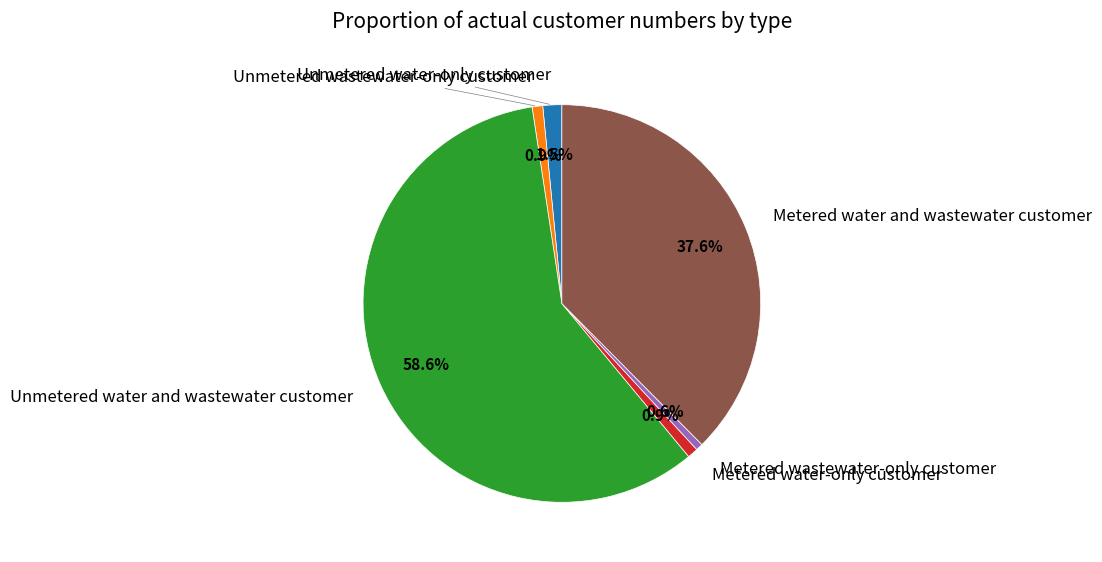

Count the number of slices in the pie.

6